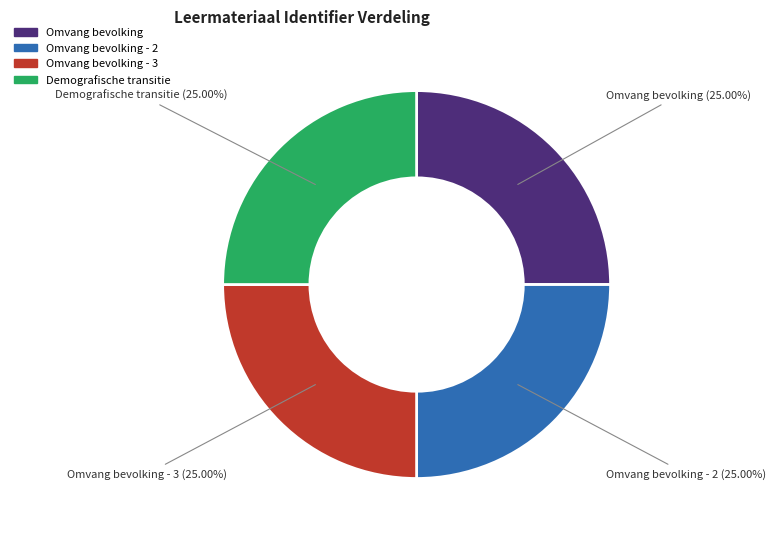

How many segments does this pie chart have?

4